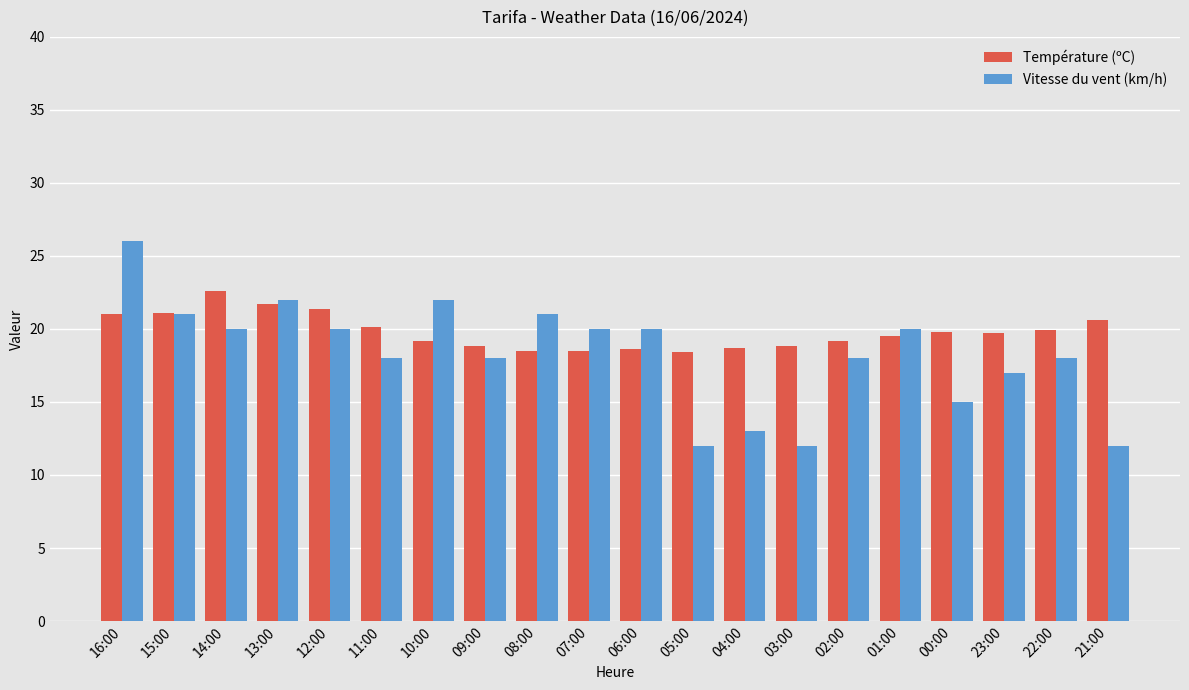

What is the difference between the highest and lowest values at 00:00?

4.8